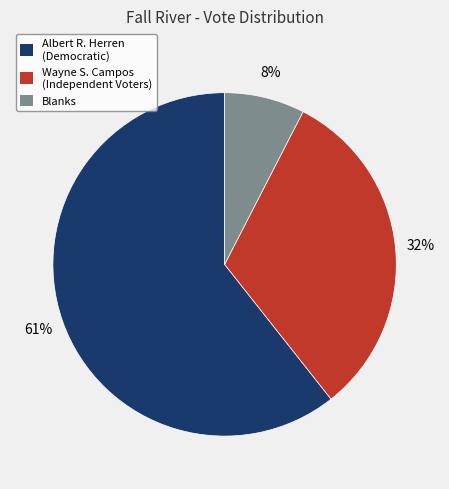

To the nearest percent, what percentage of the pie is Blanks?

8%